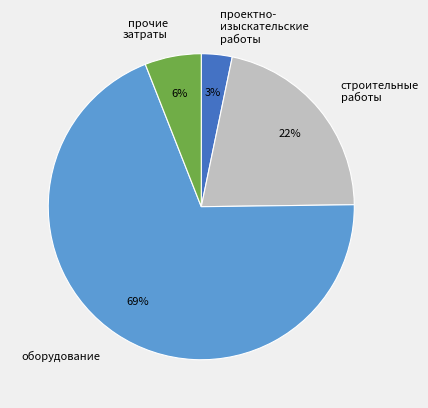

To the nearest percent, what is the difference between the largest and smallest slice percentages?

66%